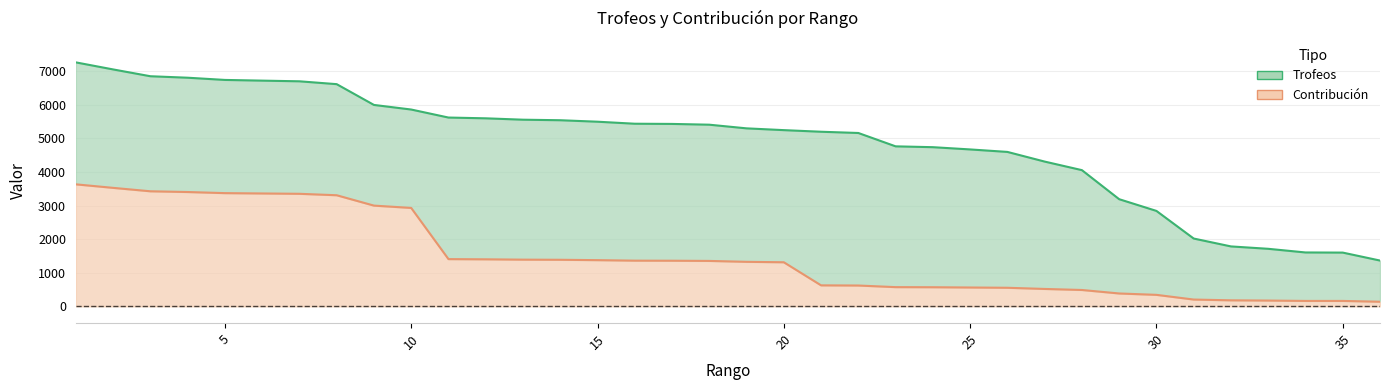

What is the lowest value of the Trofeos series?

1363